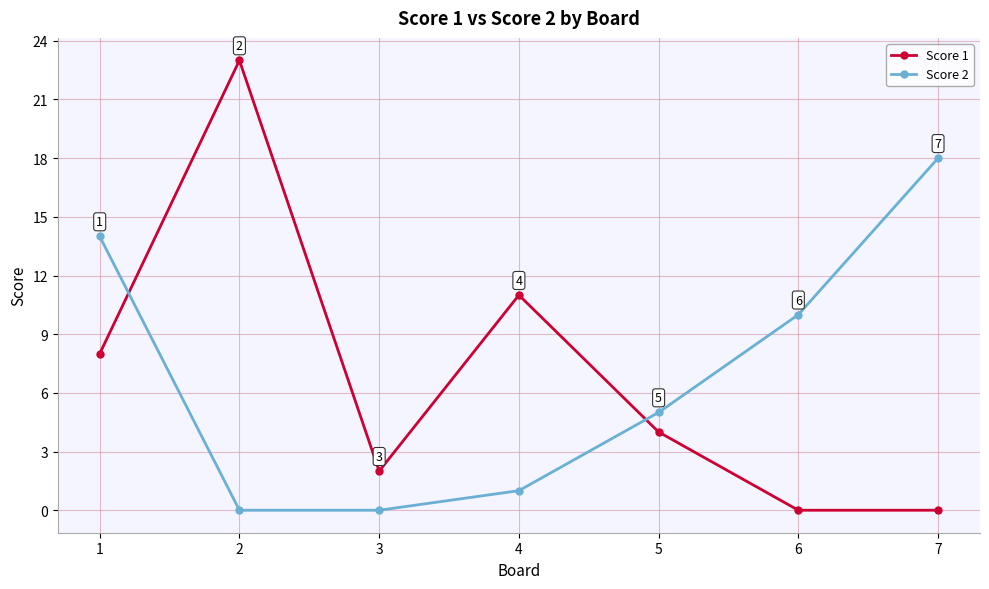

Reading left to right, what are all the values shown in this chart?

Score 1: 8	23	2	11	4	0	0
Score 2: 14	0	0	1	5	10	18